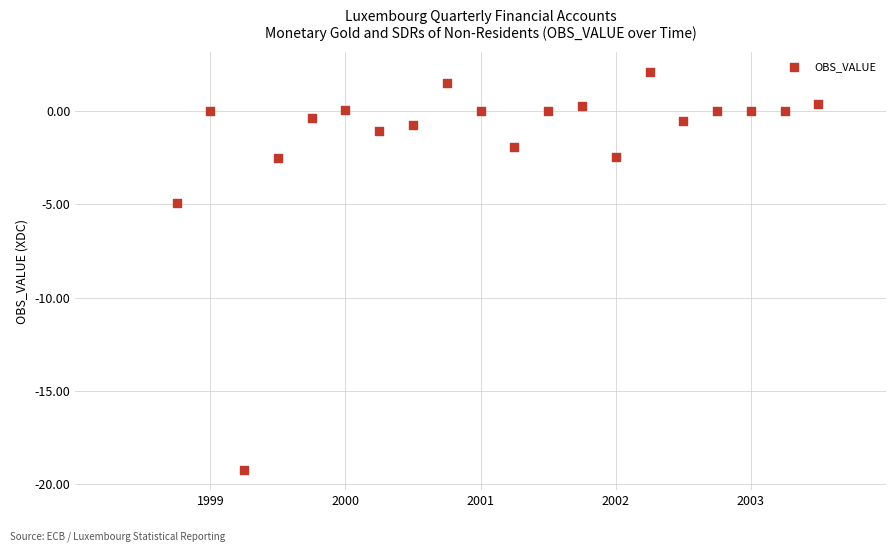

What is the range of X values (max minus min)?

4.8